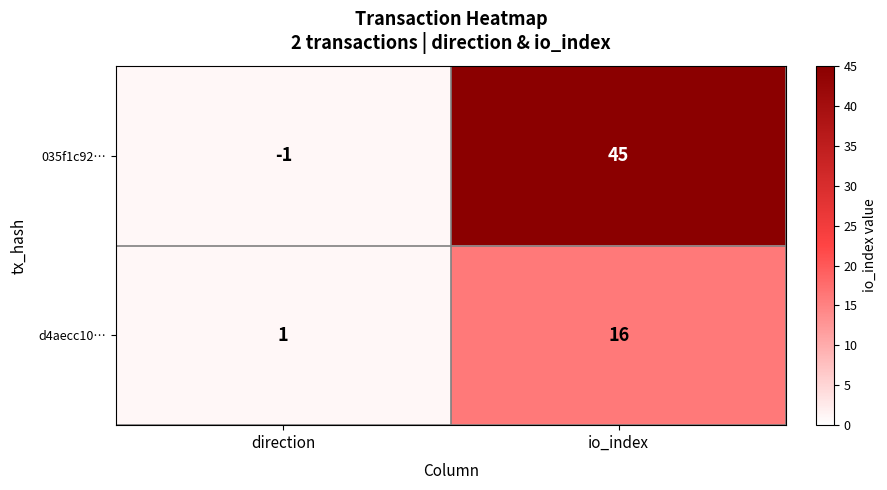

Where is d4aecc10… nearest to the value 8?

direction